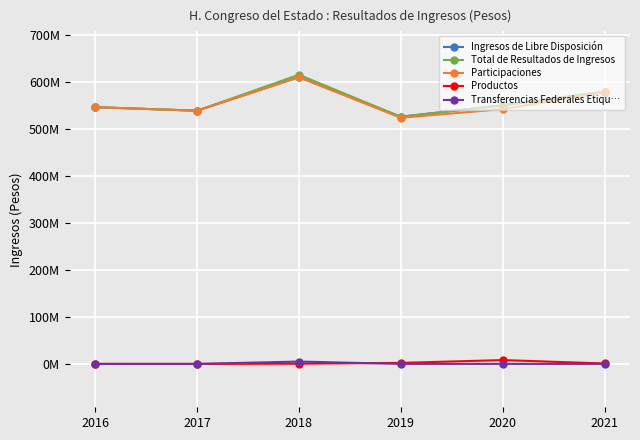

At which category is the sum across all series the highest?

2018